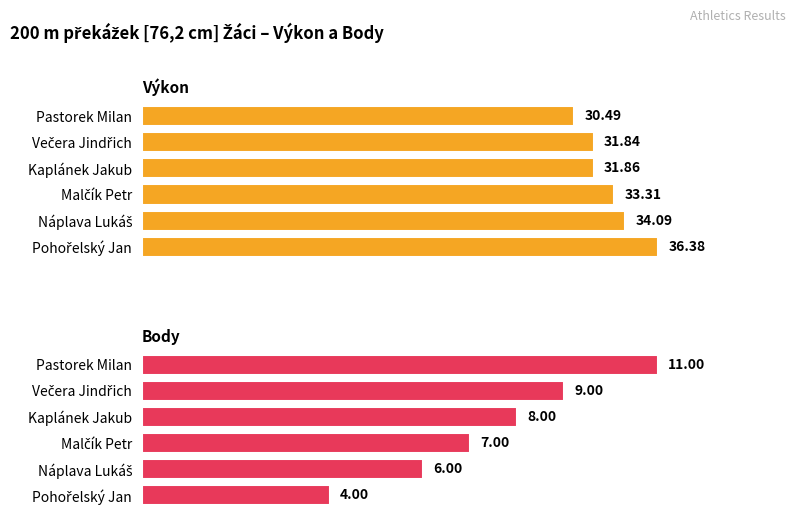

What is the average value of the Výkon series?

33.0